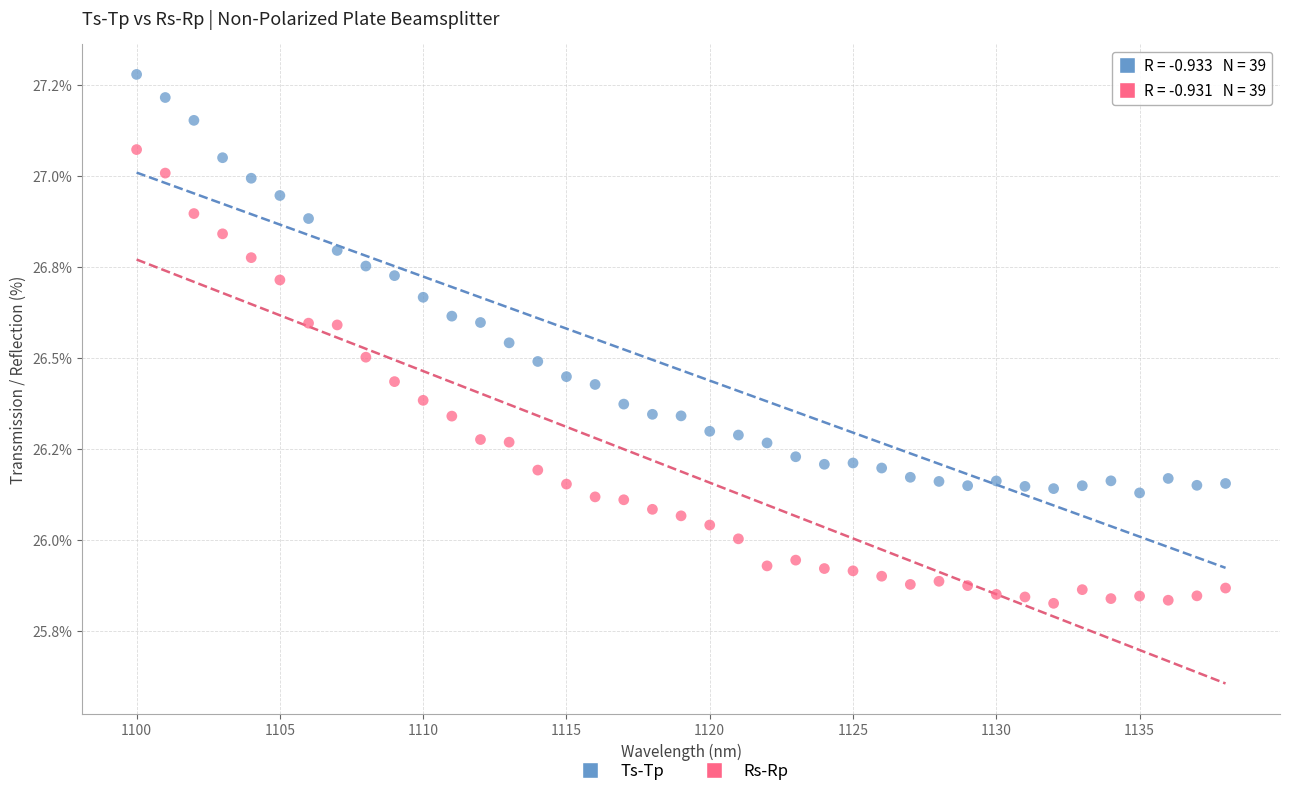

Which series contains the highest Y value?

Ts-Tp